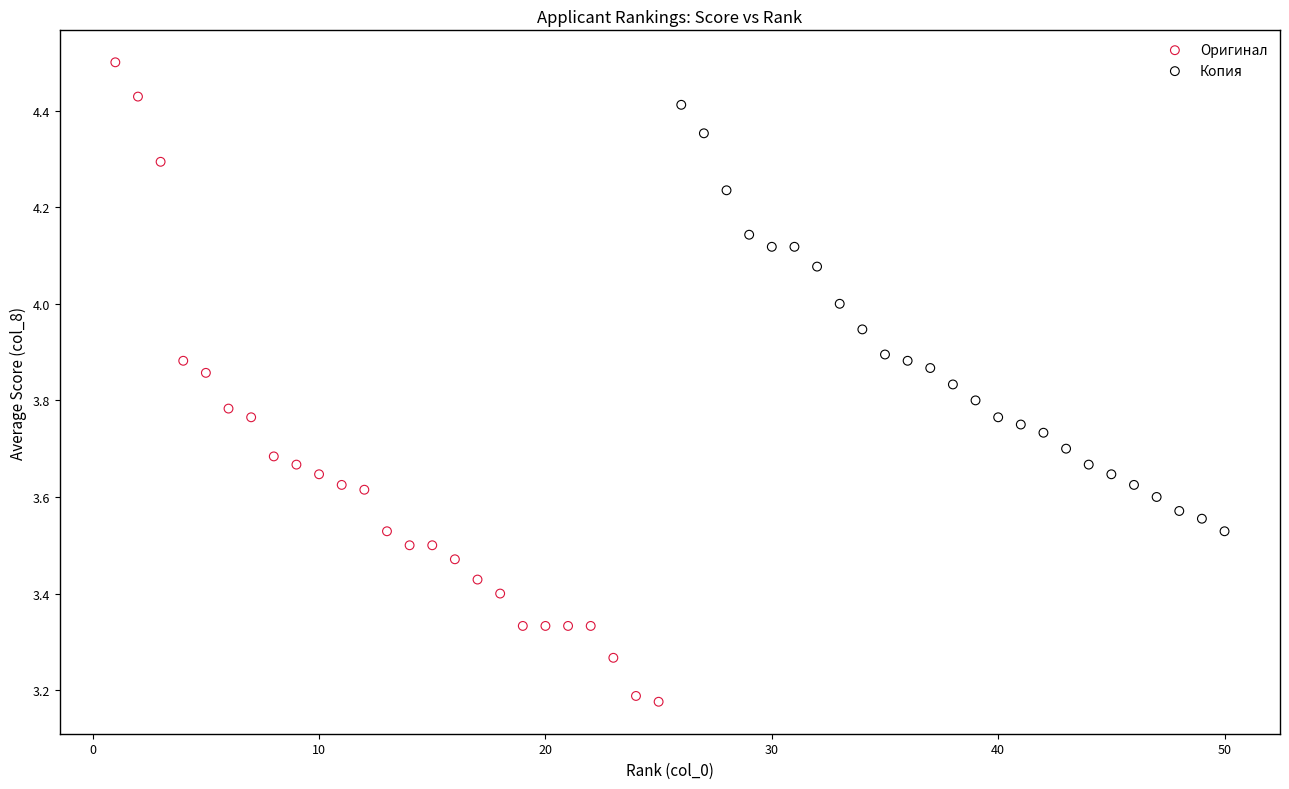

What are all the series names shown in the legend?

Оригинал, Копия